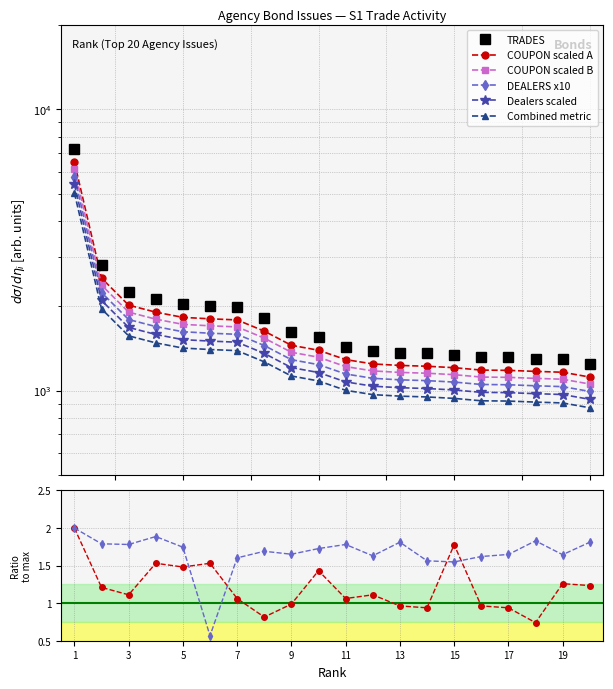

The value of COUPON at 1 is 1.4. True or false?

False